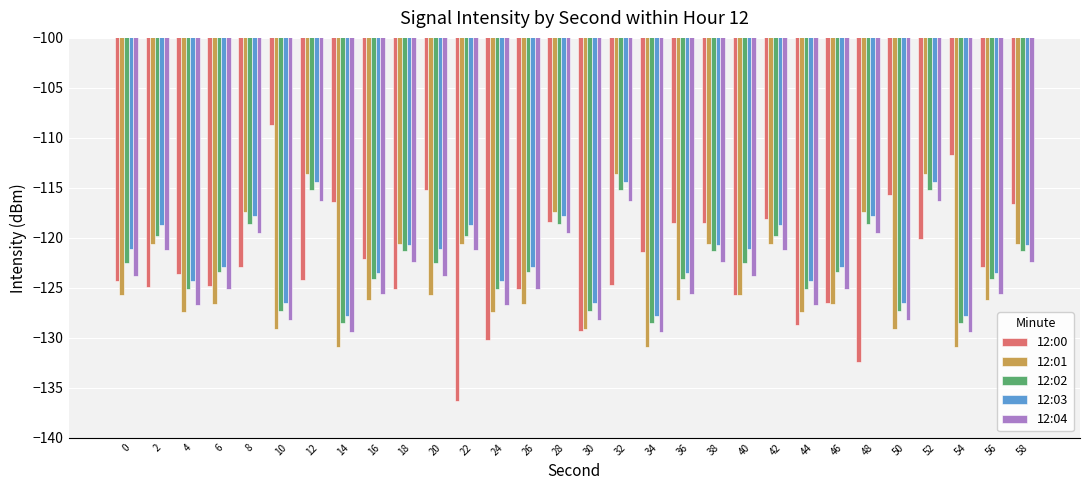

What is the approximate value of 12:00 at 26?

-125.1